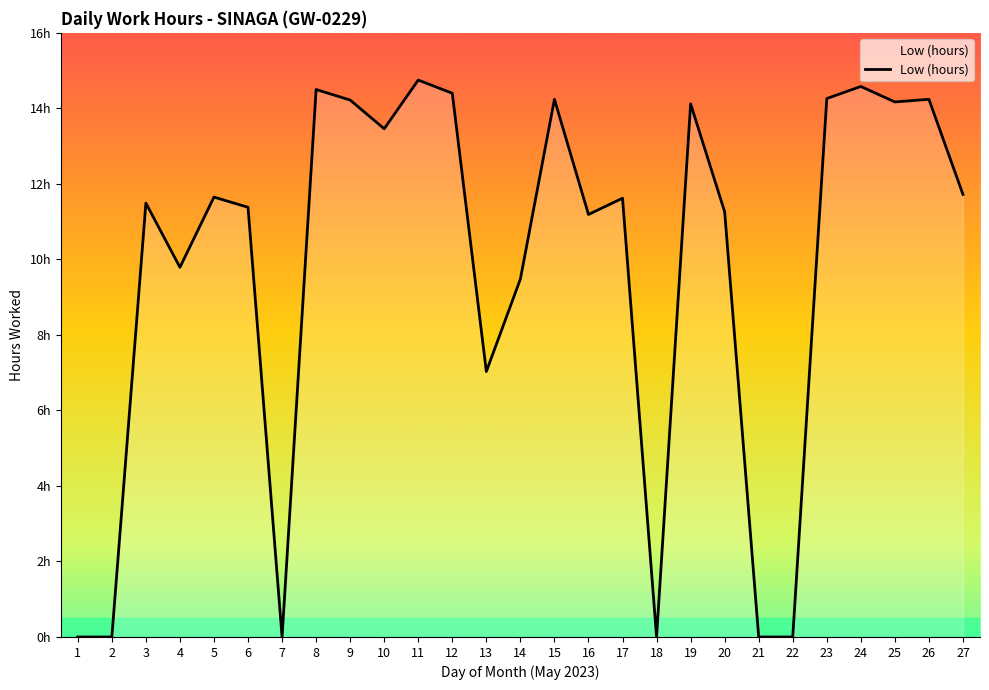

Rank the categories by value from highest to lowest.

11, 24, 8, 12, 23, 15, 26, 9, 25, 19, 10, 27, 5, 17, 3, 6, 20, 16, 4, 14, 13, 1, 2, 7, 18, 21, 22